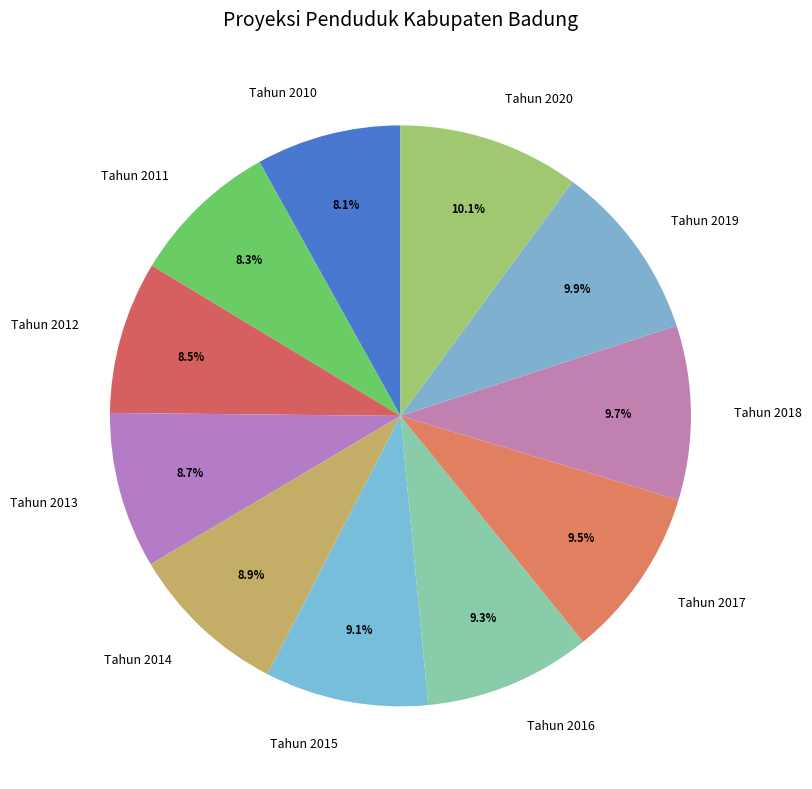

Count the number of slices in the pie.

11